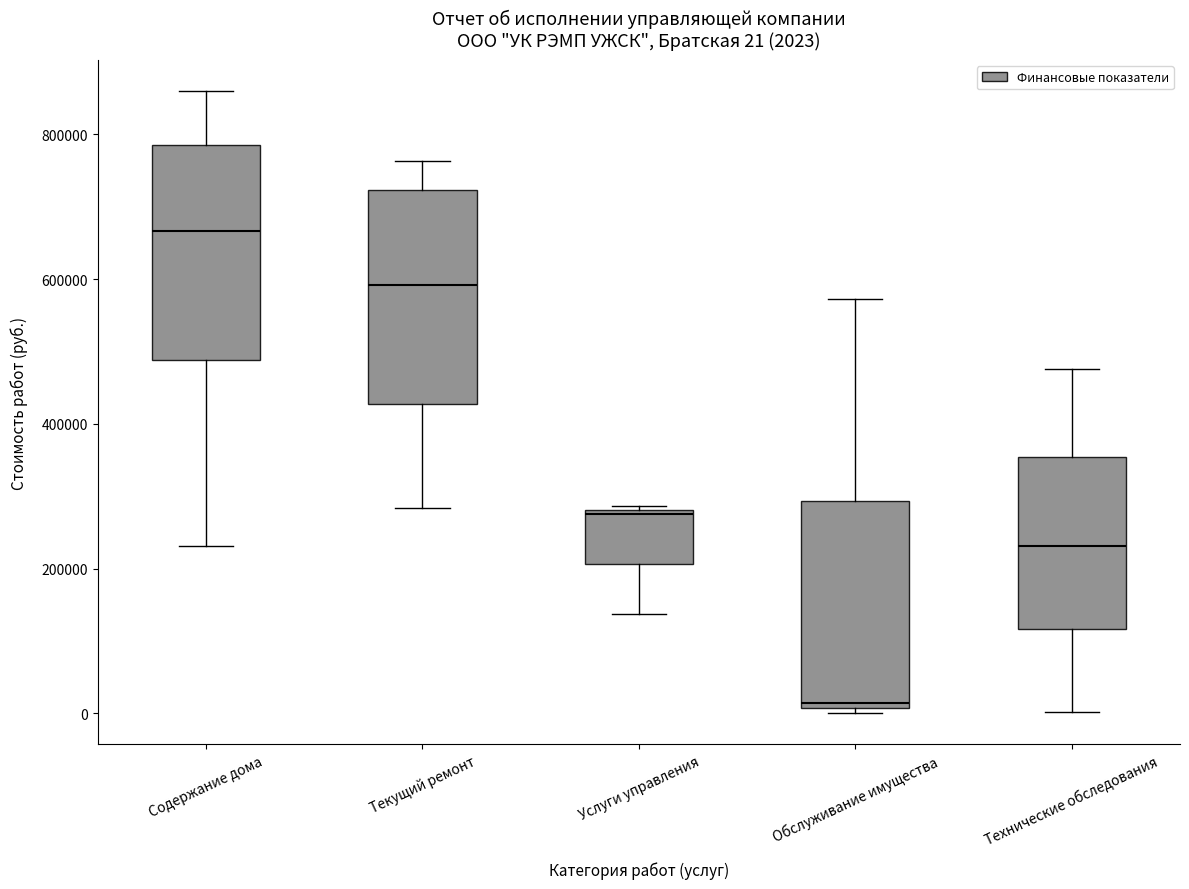

Which box has the highest median line?

Содержание дома